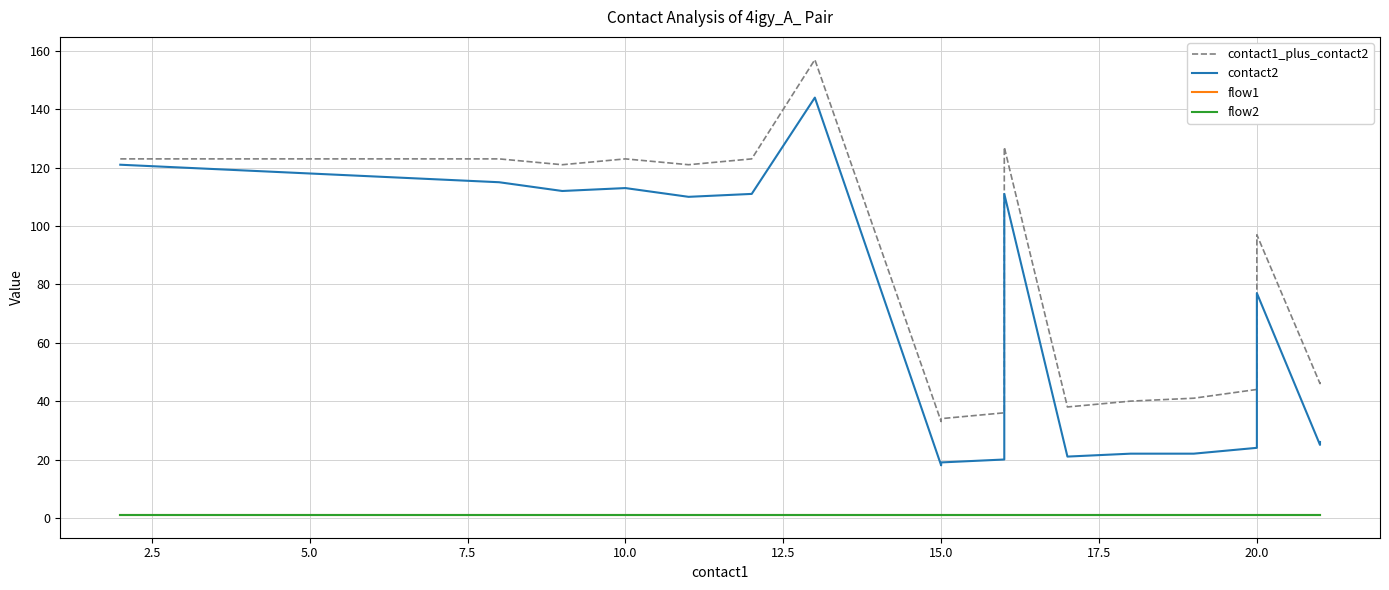

What is the smallest value displayed?

1